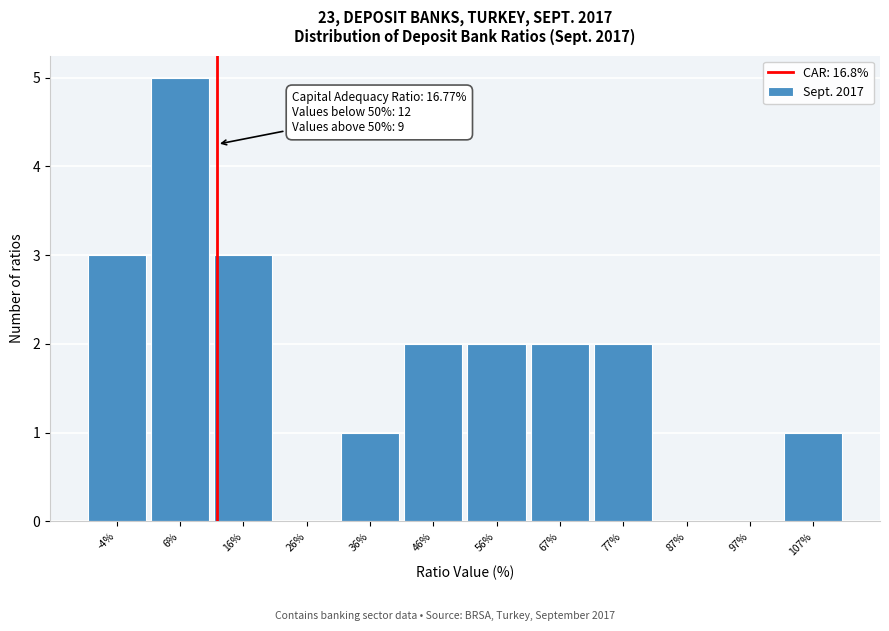

Reading left to right, transcribe all the data shown in this chart.

-4%=3	6%=5	16%=3	26%=0	36%=1	46%=2	56%=2	67%=2	77%=2	87%=0	97%=0	107%=1